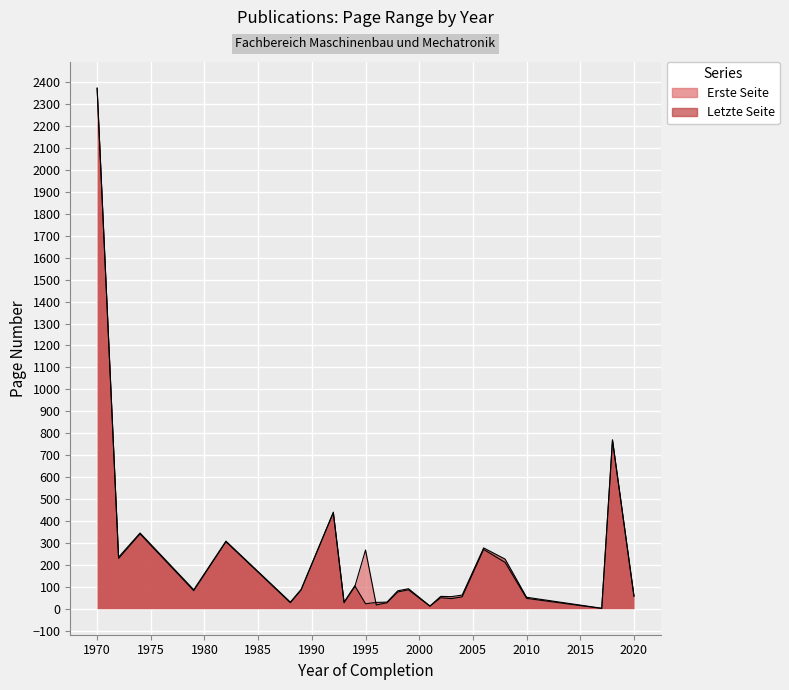

Count the number of data series in this chart.

2